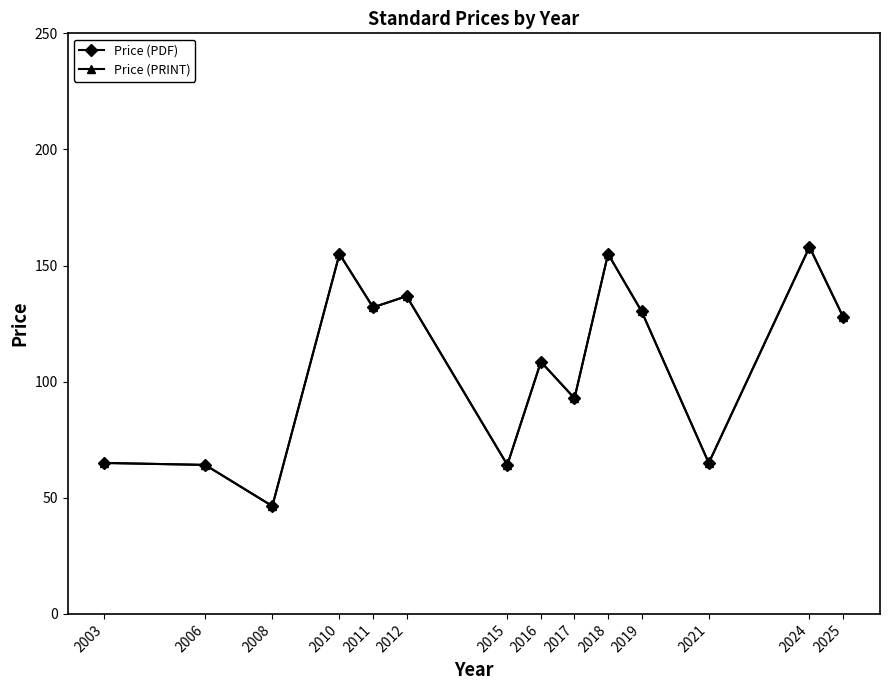

True or false: Price (PRINT) and Price (PDF) cross at least once.

False